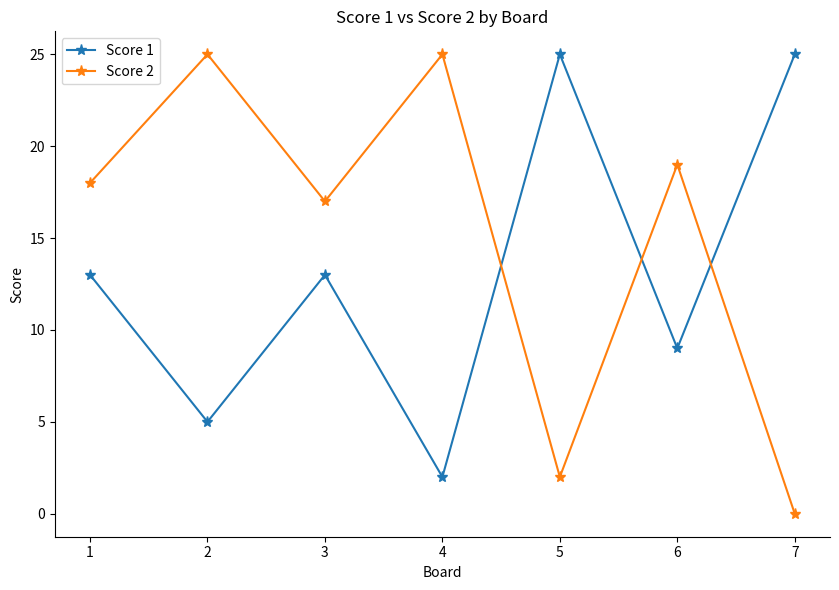

Which series changed the most between 1 and 7?

Score 2